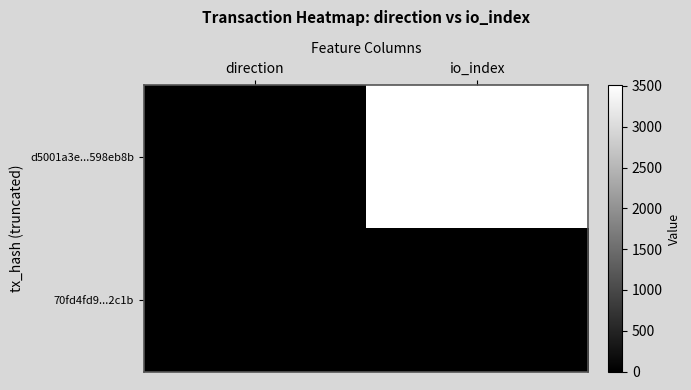

Rank the series by their maximum value, from lowest to highest.

70fd4fd9...2c1b, d5001a3e...598eb8b